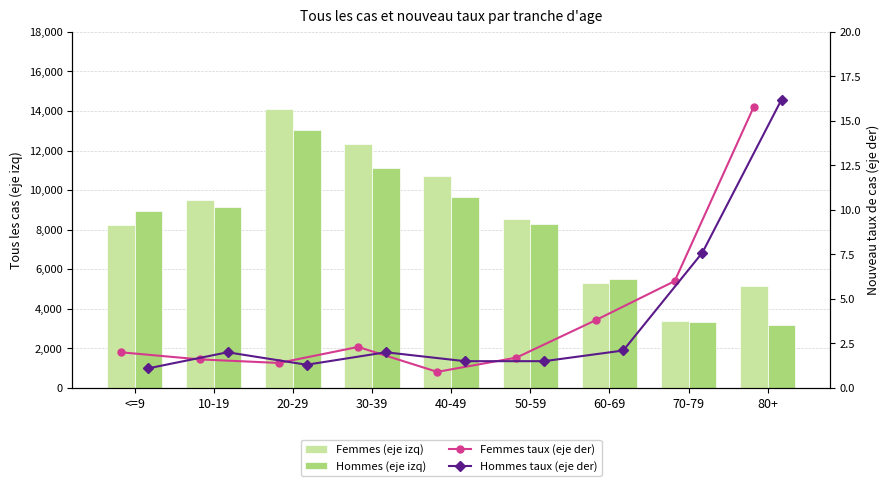

How many distinct data groups are displayed?

4